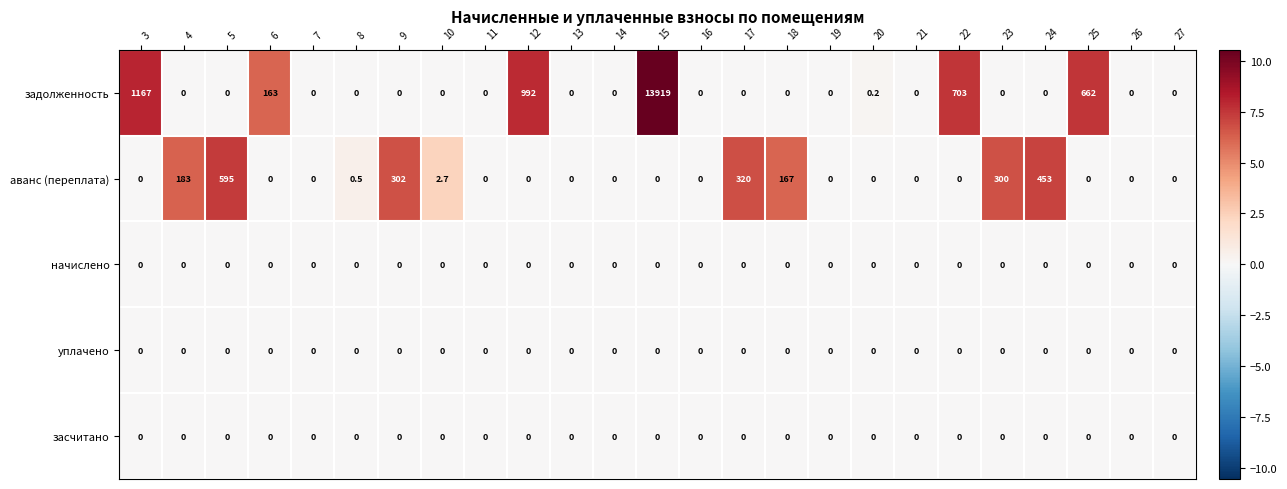

Which category has the highest value in the задолженность series?

15